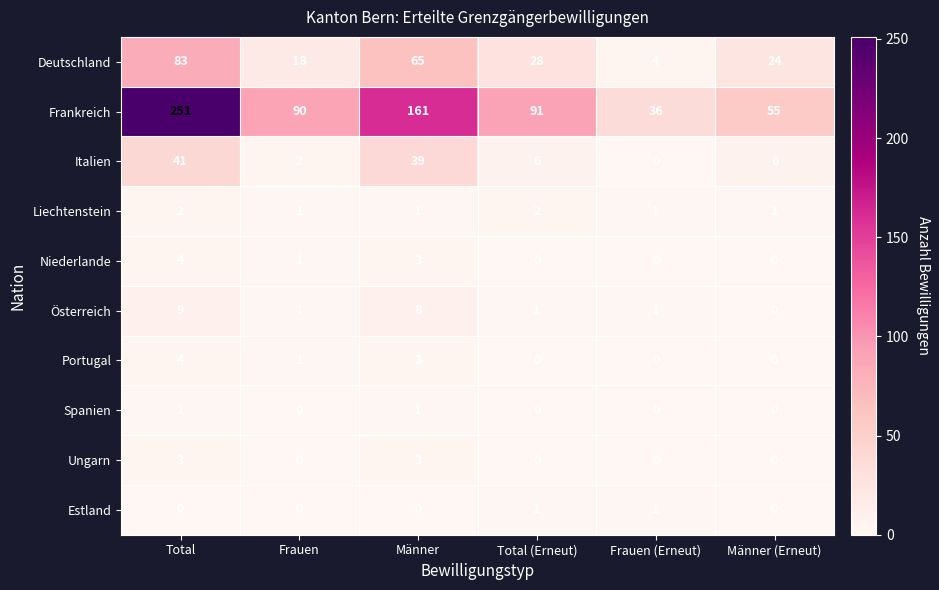

Which series changed the most between Total (Erneut) and Frauen (Erneut)?

Frankreich